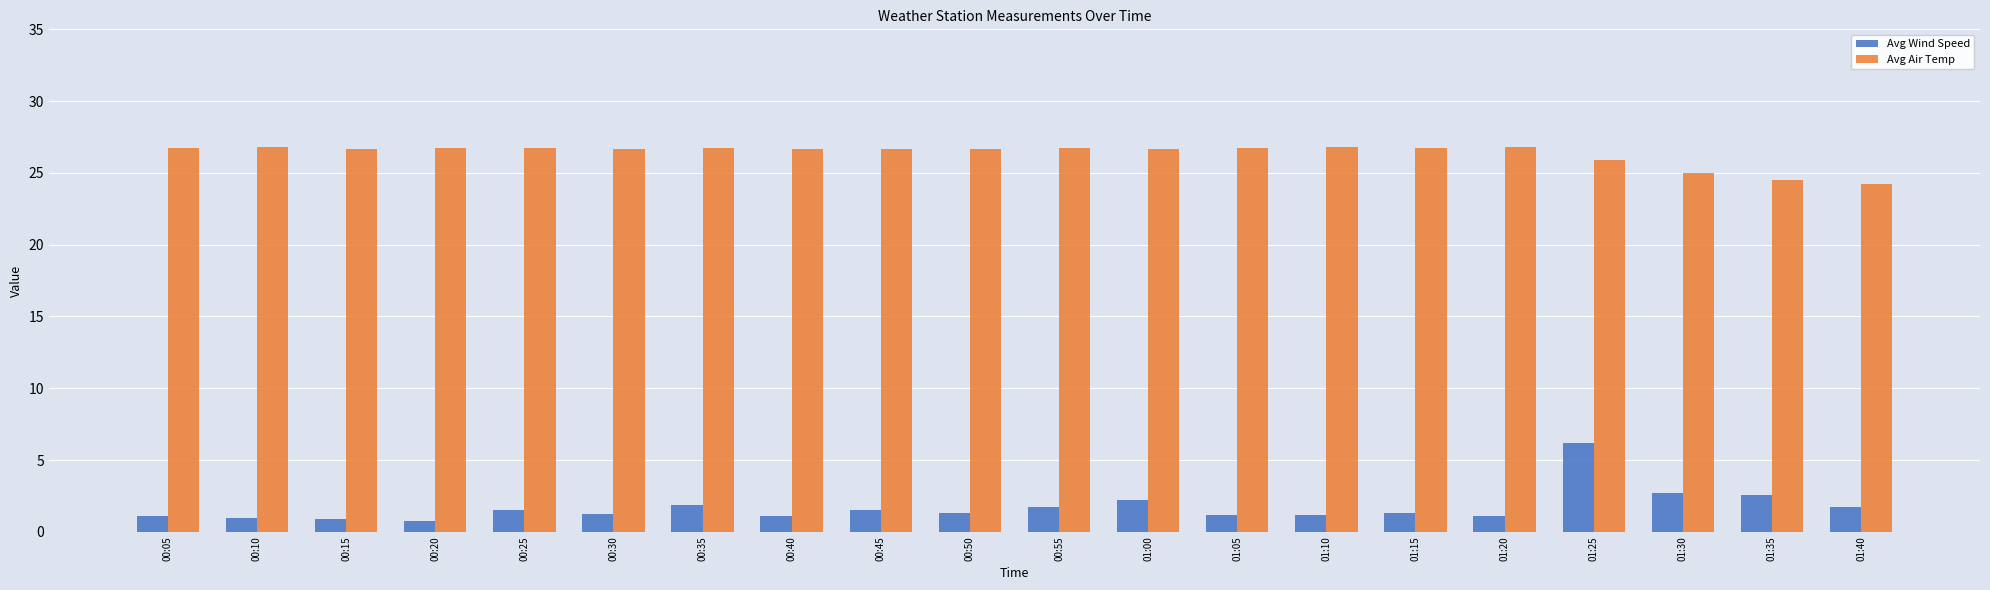

Where does the Avg Air Temp series first go above 26?

00:05